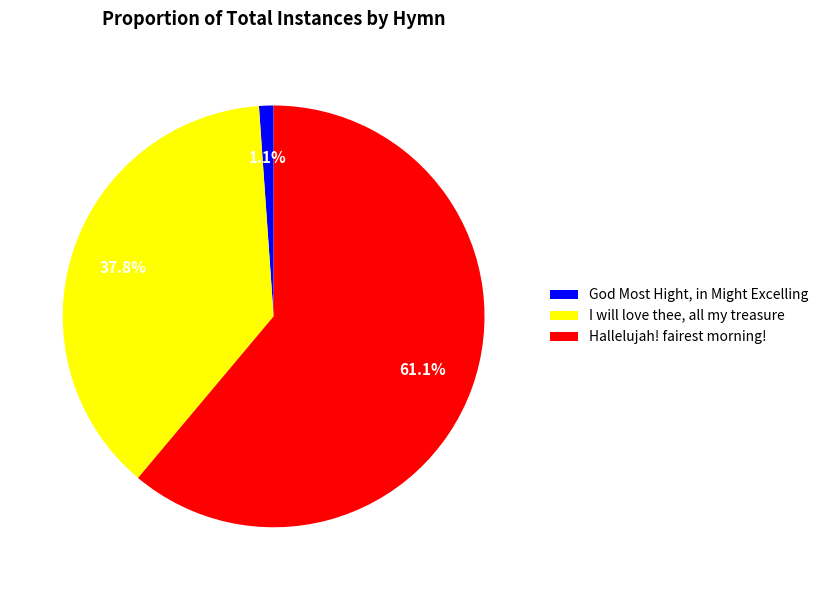

True or false: God Most Hight, in Might Excelling accounts for 9% of the total.

False